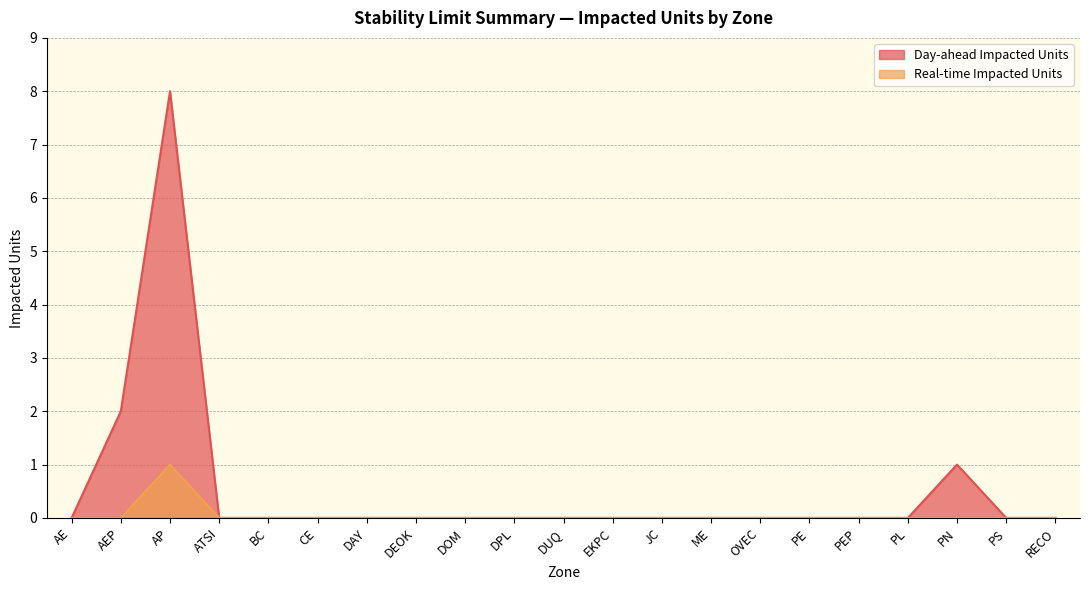

True or false: Real-time Impacted Units and Day-ahead Impacted Units cross at least once.

False